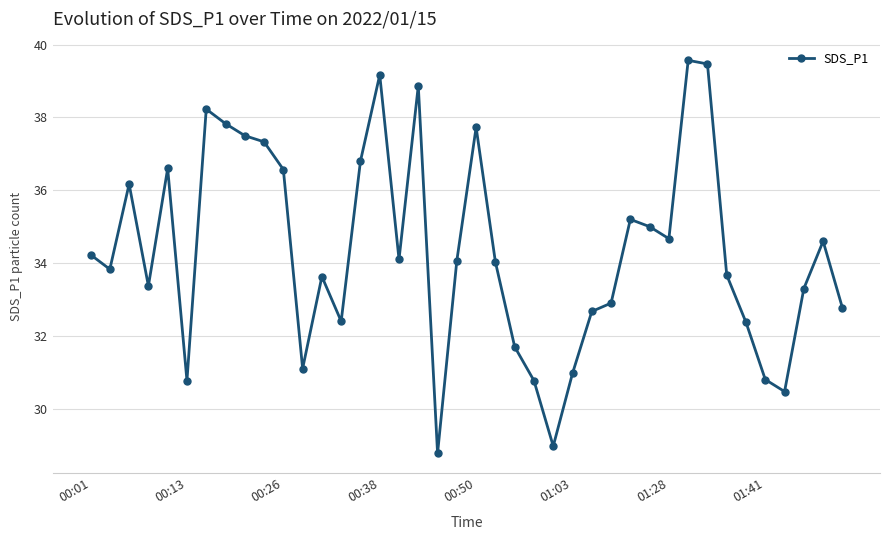

True or false: there are more than 0 points higher than both neighbors.

True